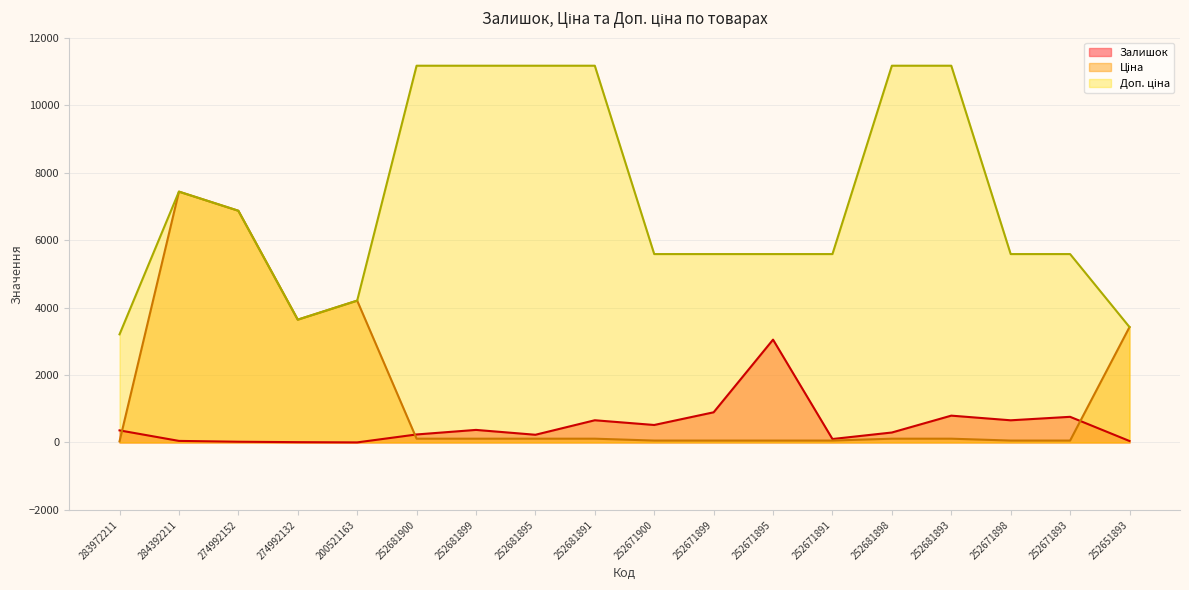

At which category does Ціна reach its first local peak?

284392211